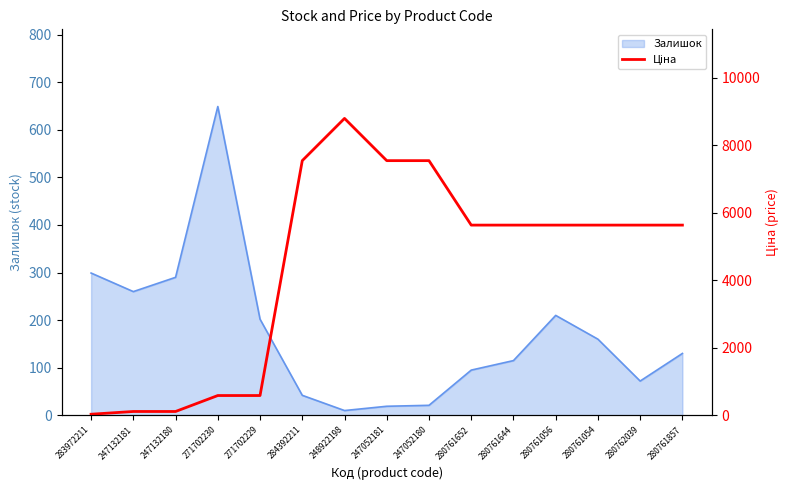

What is the average value?

4445.5